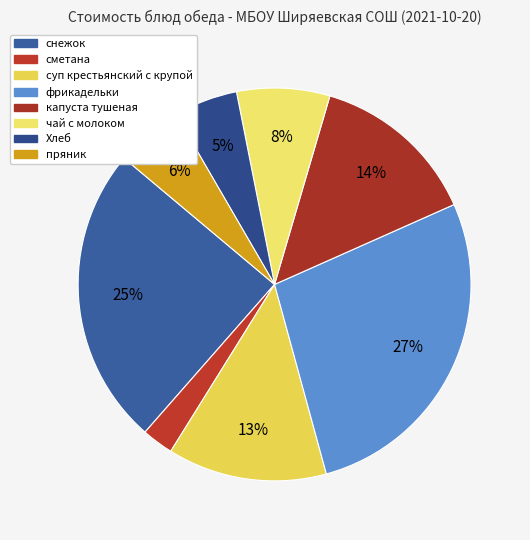

The Хлеб slice represents 5% of the pie. True or false?

True